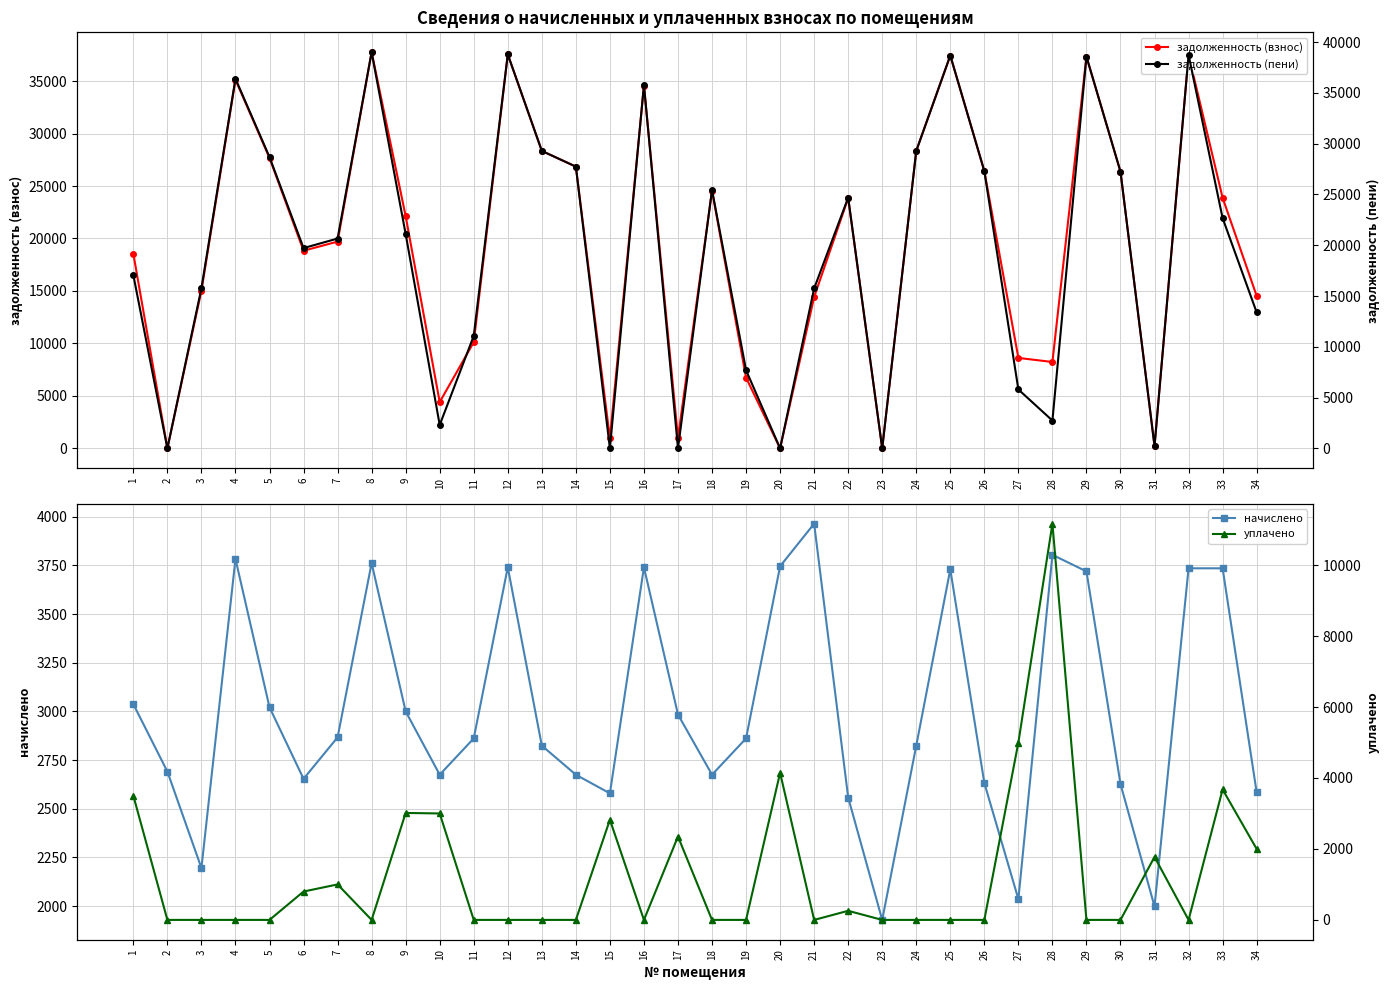

At which category is the sum across all series the highest?

8